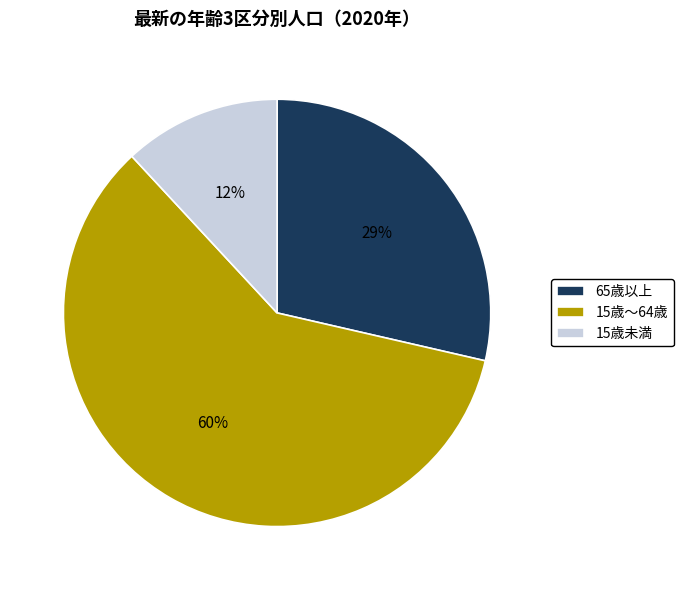

To the nearest percent, what is the difference between the 15歳～64歳 and 15歳未満 slice percentages?

48%